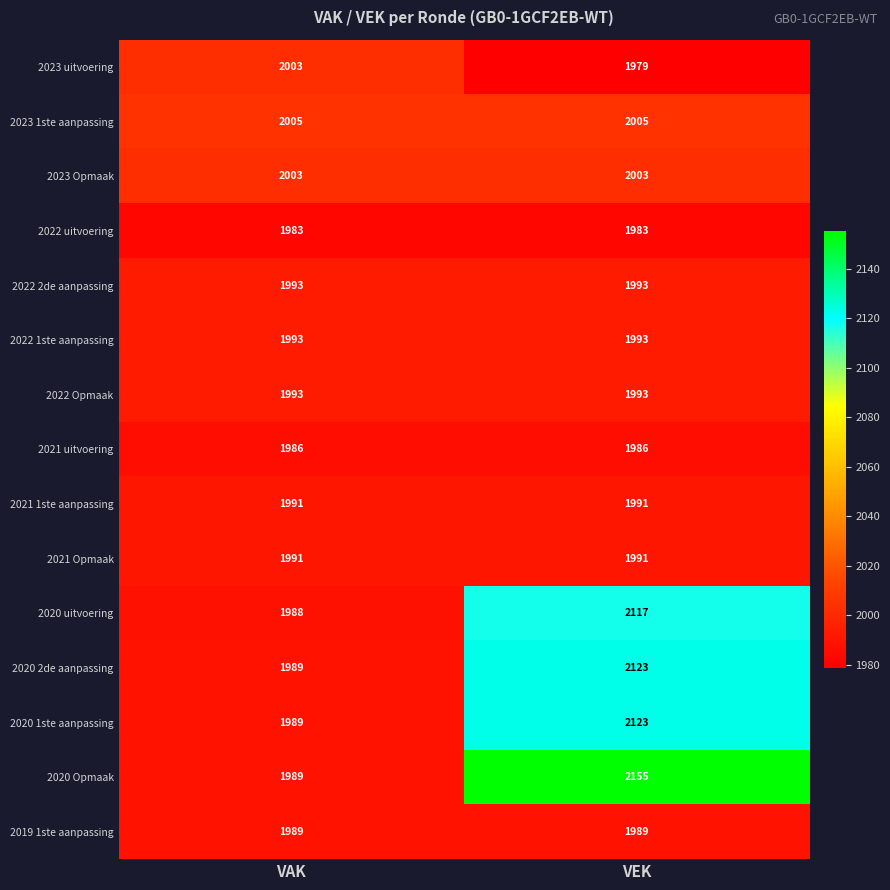

Which series has the largest range (max minus min)?

2020 Opmaak